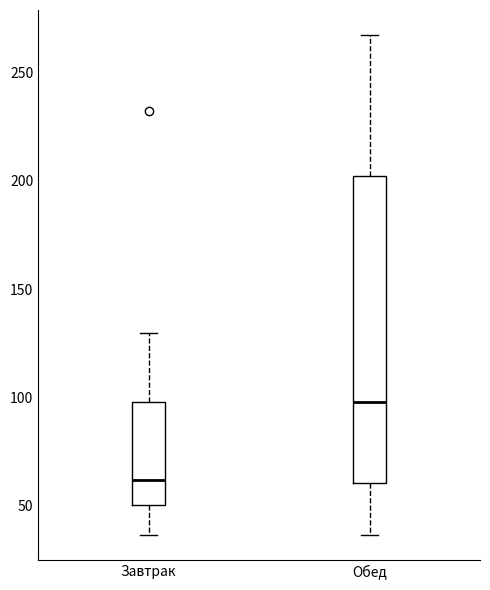

Reading left to right, read every box against the y-axis: the position of its median line, the range the box covers, and the ends of its whiskers. The values are not printed on the chart, so give them approximately, as read against the axis.

Завтрак: median 60, box 50 to 100, whiskers 35 to 130
Обед: median 100, box 60 to 200, whiskers 35 to 265